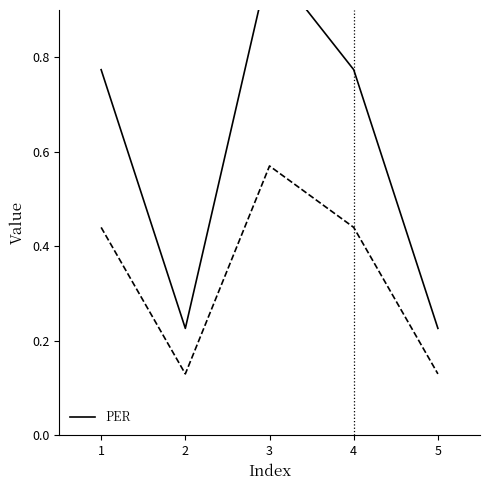

The value at 1 is 1.0. True or false?

False